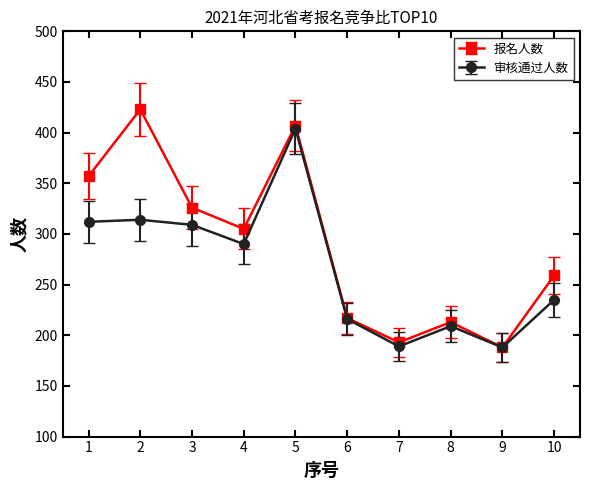

Which series has the largest total across all categories?

报名人数